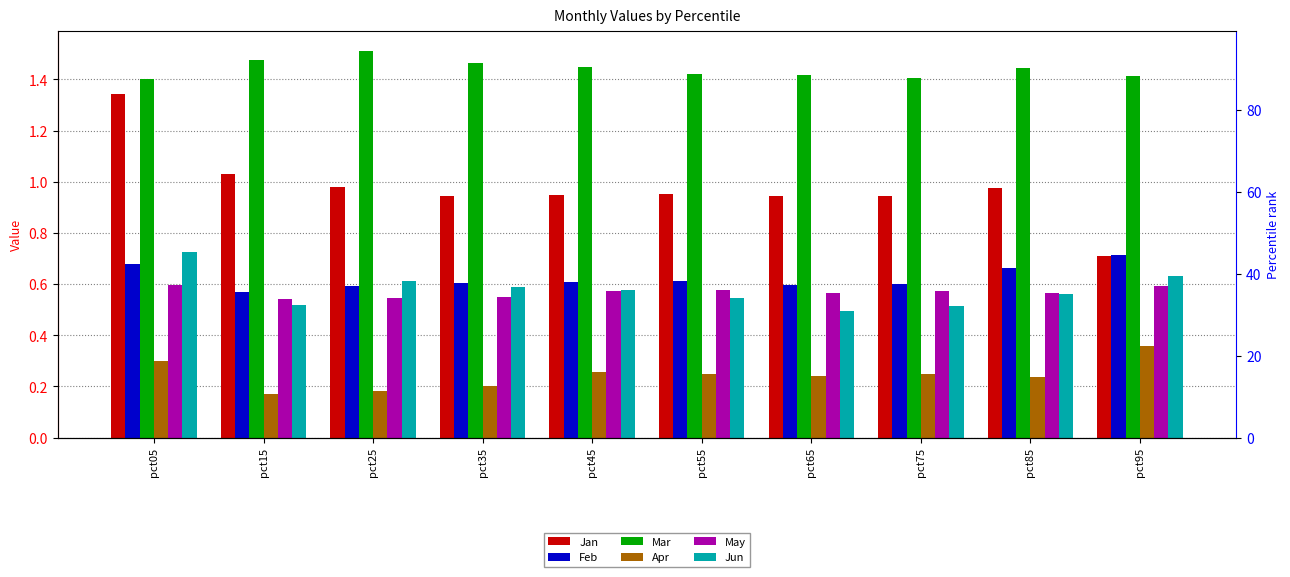

Reading left to right, list all the values displayed in this chart.

Jan: 1.3	1.0	1.0	0.9	0.9	1.0	0.9	0.9	1.0	0.7
Feb: 0.7	0.6	0.6	0.6	0.6	0.6	0.6	0.6	0.7	0.7
Mar: 1.4	1.5	1.5	1.5	1.4	1.4	1.4	1.4	1.4	1.4
Apr: 0.3	0.2	0.2	0.2	0.3	0.2	0.2	0.2	0.2	0.4
May: 0.6	0.5	0.5	0.5	0.6	0.6	0.6	0.6	0.6	0.6
Jun: 0.7	0.5	0.6	0.6	0.6	0.5	0.5	0.5	0.6	0.6